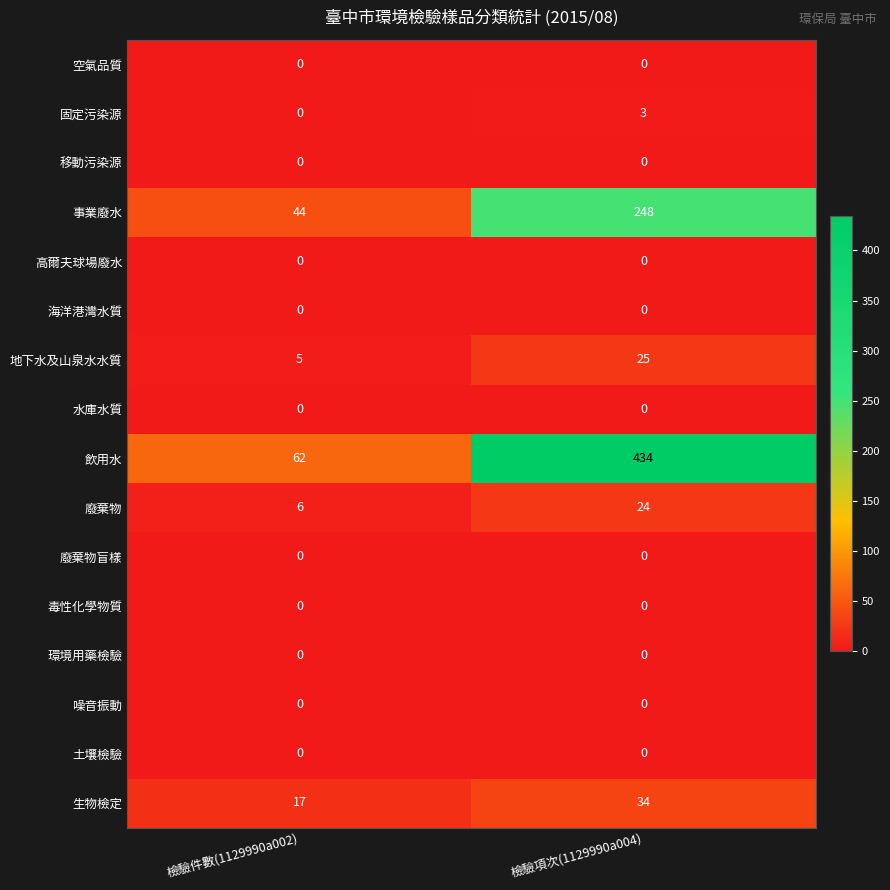

Which series has the largest range (max minus min)?

飲用水